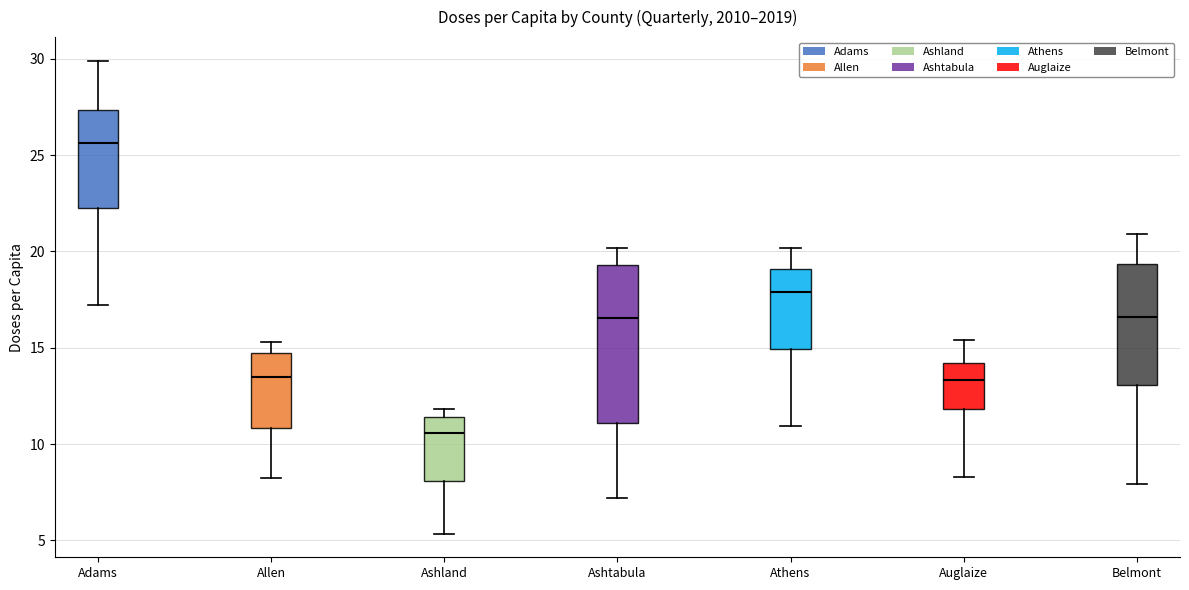

Comparing the boxes themselves (not the whiskers), which one is the tallest?

Ashtabula